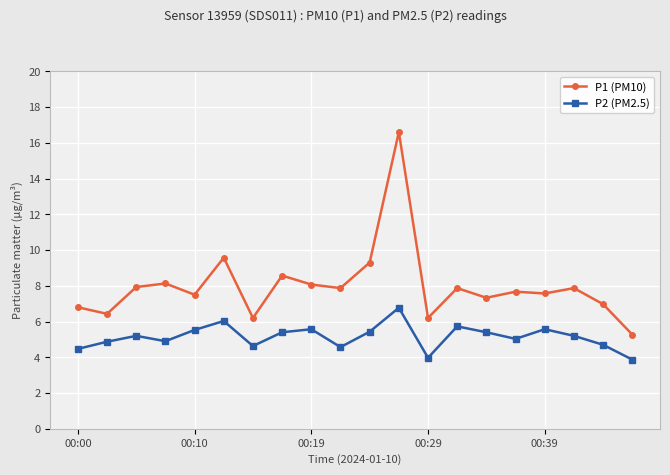

What is the difference between the second highest and minimum values in the P1 (PM10) series?

4.3